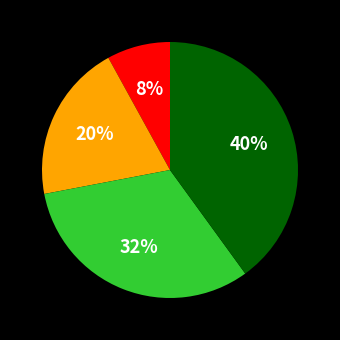

To the nearest percent, what is the difference between the largest and smallest slice percentages?

32%